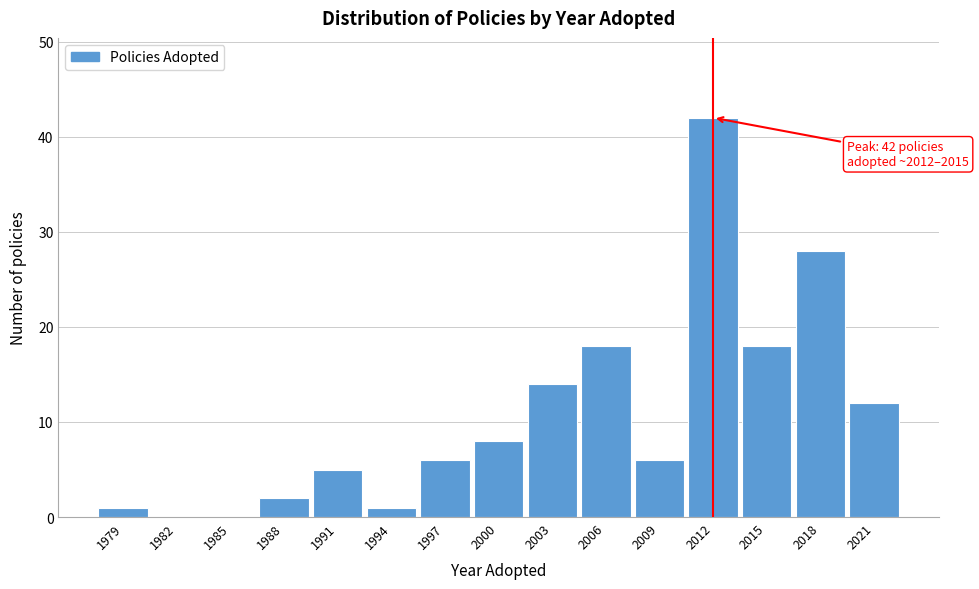

Reading left to right, what are all the values shown in this chart?

1979=1	1982=0	1985=0	1988=2	1991=5	1994=1	1997=6	2000=8	2003=14	2006=18	2009=6	2012=42	2015=18	2018=28	2021=12